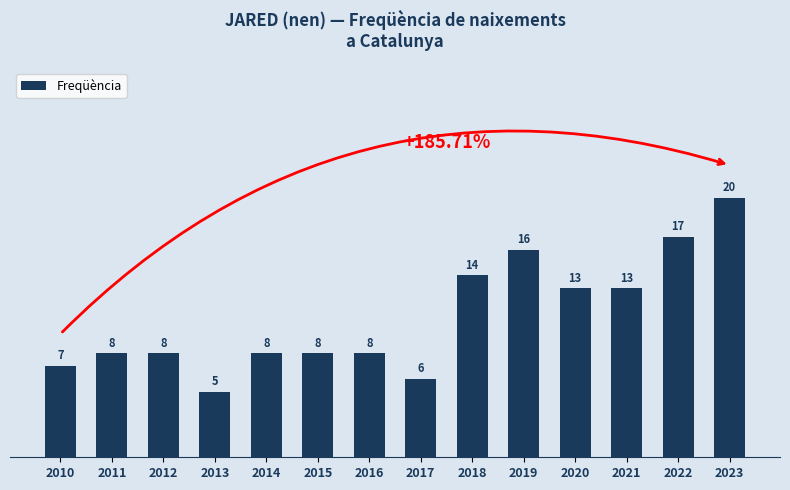

What is the minimum value shown in the chart?

5